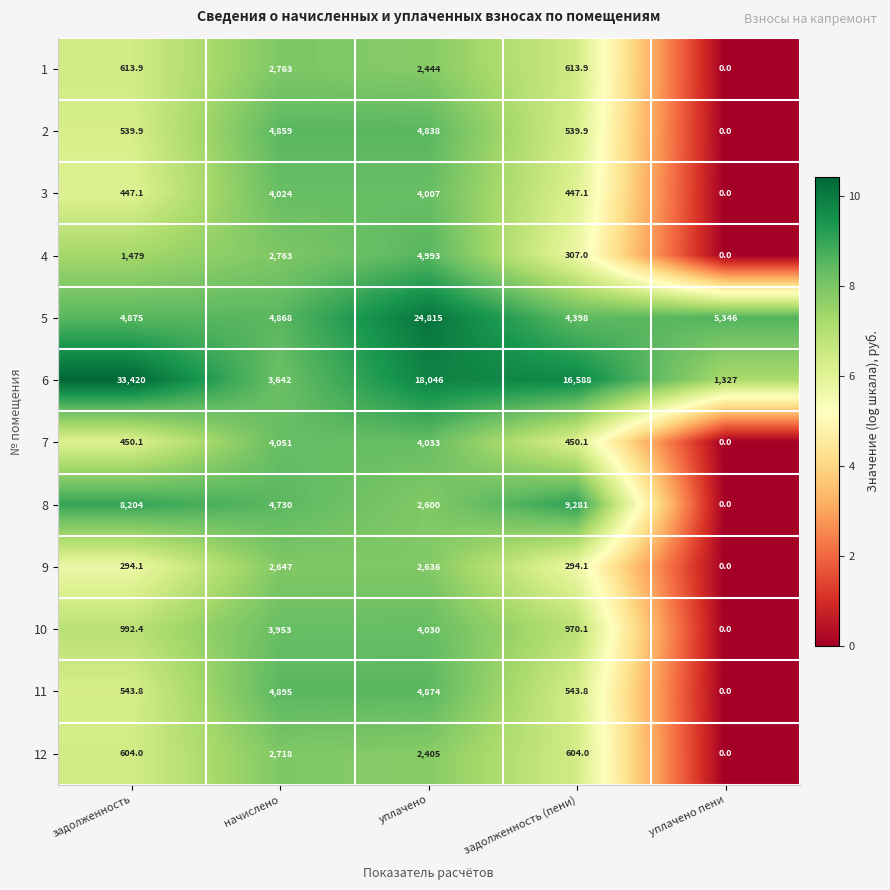

What is the sum of all 11 values?

10856.6